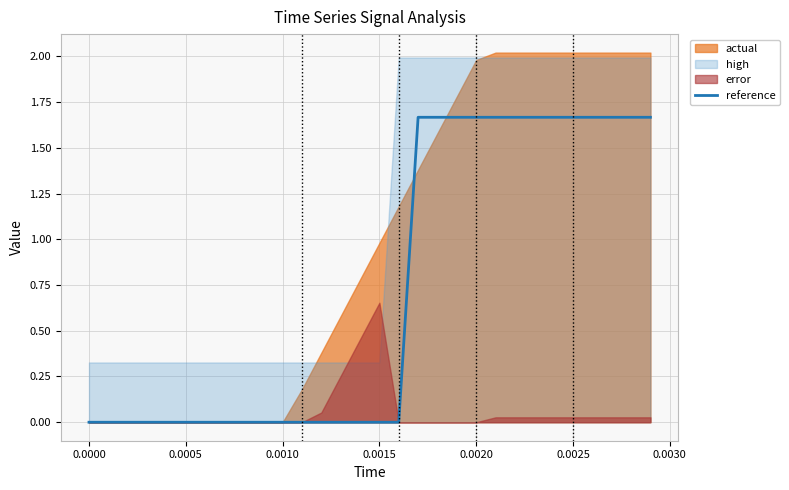

Is it true that reference equals 0.6 at 0.0000?

False